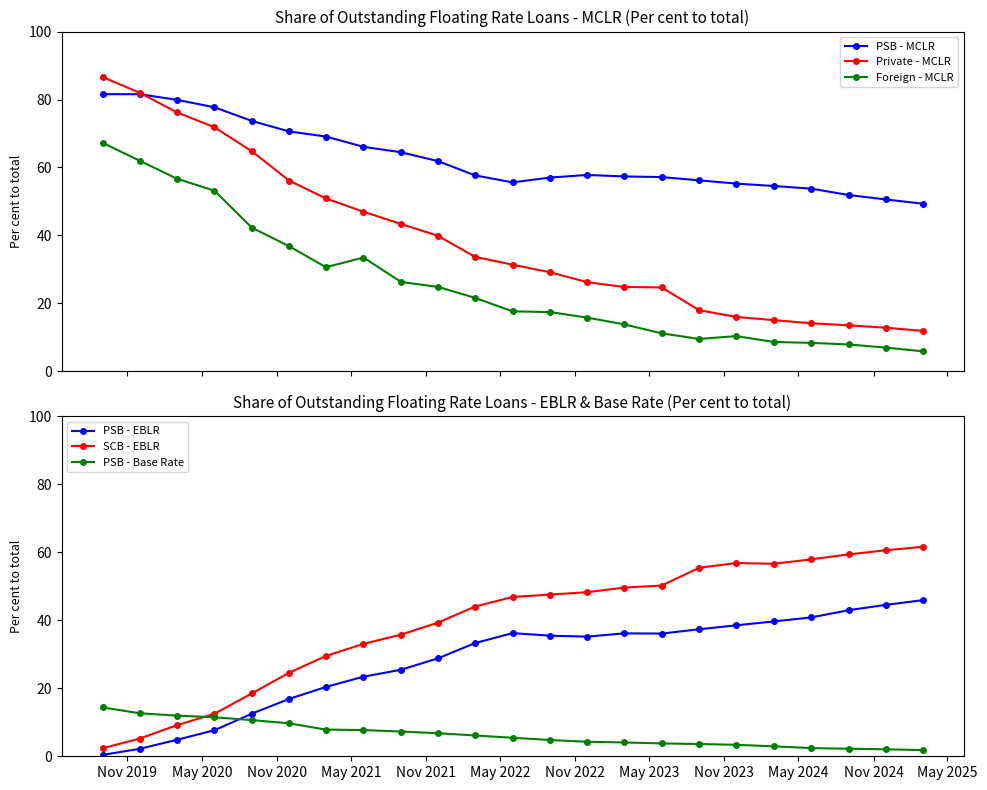

Does the chart have visible grid lines?

No